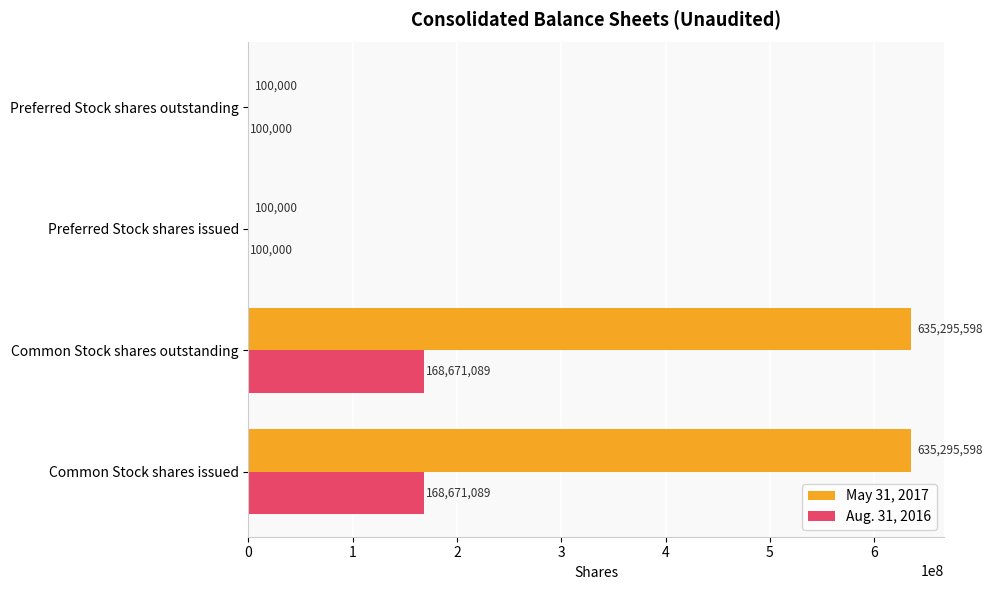

Which series changed the most between Common Stock shares issued and Preferred Stock shares issued?

May 31, 2017